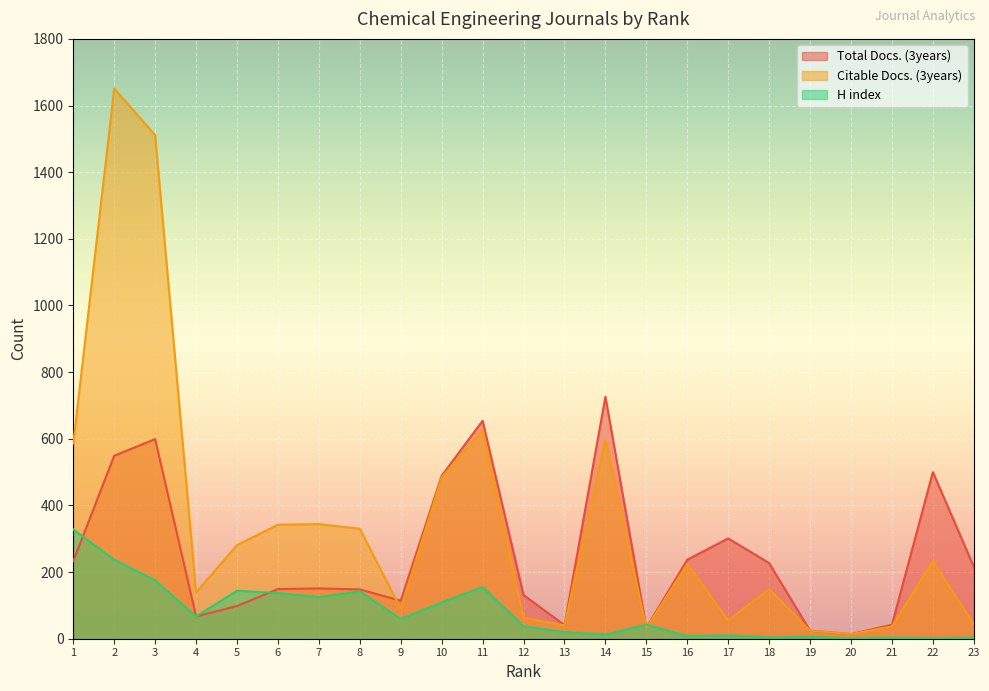

How many intersections are there between Total Docs. (3years) and H index?

4